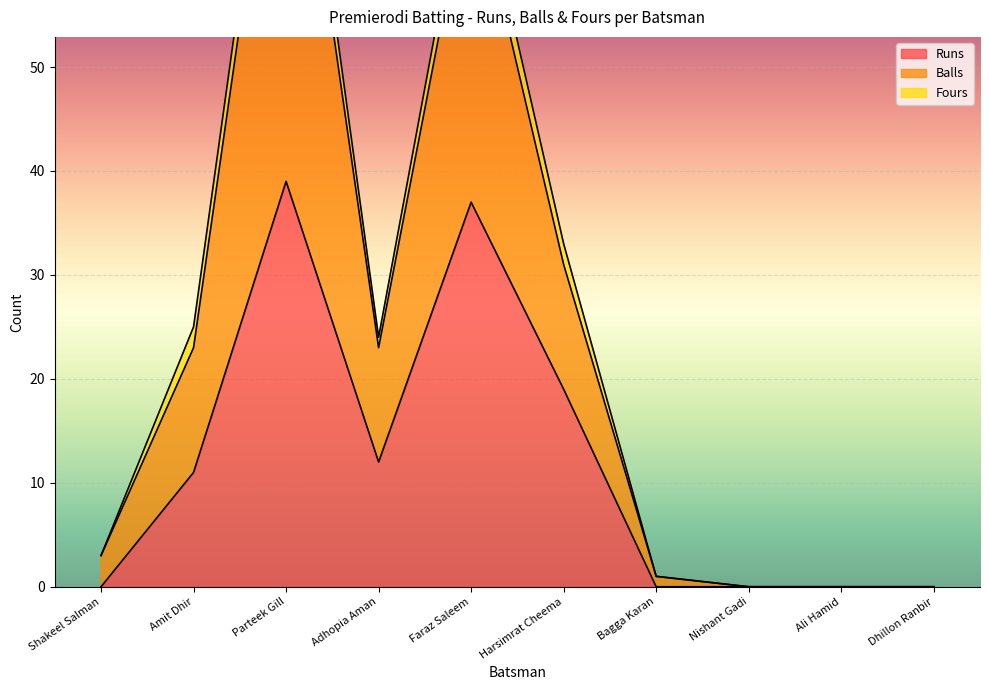

List the labels in order of Runs value, largest first.

Parteek Gill, Faraz Saleem, Harsimrat Cheema, Adhopia Aman, Amit Dhir, Shakeel Salman, Bagga Karan, Nishant Gadi, Ali Hamid, Dhillon Ranbir